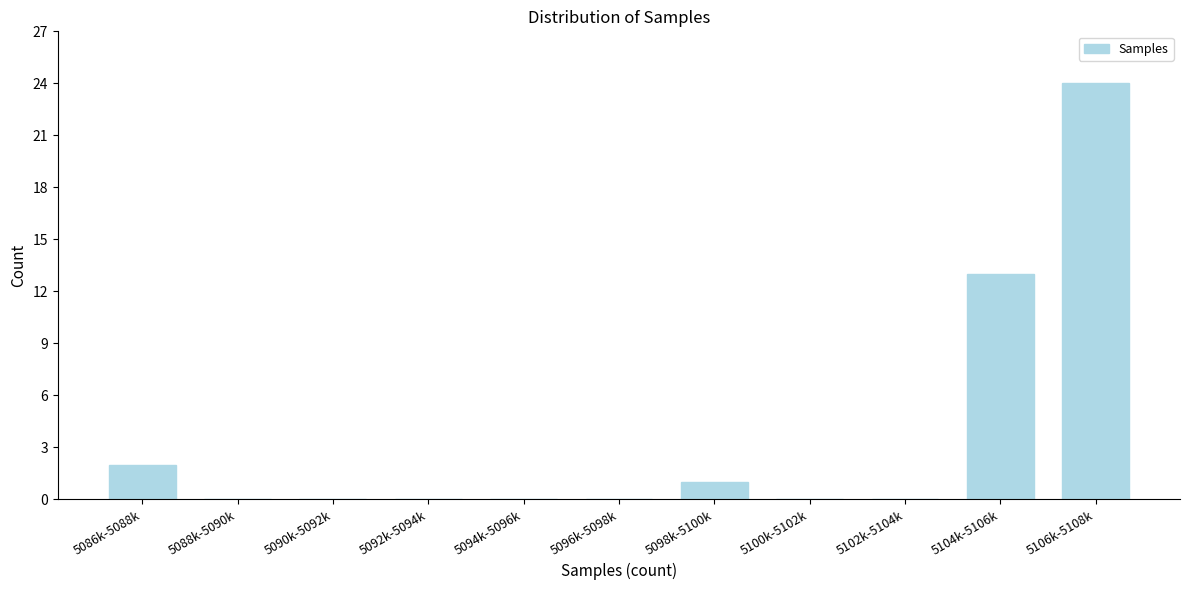

Reading right to left, list all the values displayed in this chart.

5106k-5108k=24	5104k-5106k=13	5102k-5104k=0	5100k-5102k=0	5098k-5100k=1	5096k-5098k=0	5094k-5096k=0	5092k-5094k=0	5090k-5092k=0	5088k-5090k=0	5086k-5088k=2